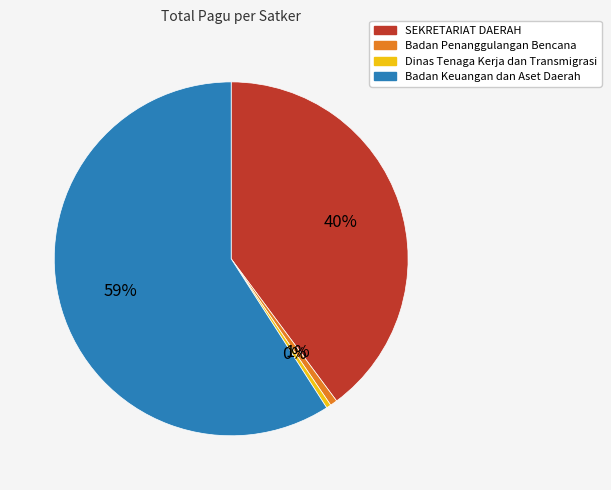

How many slices are in this pie chart?

4